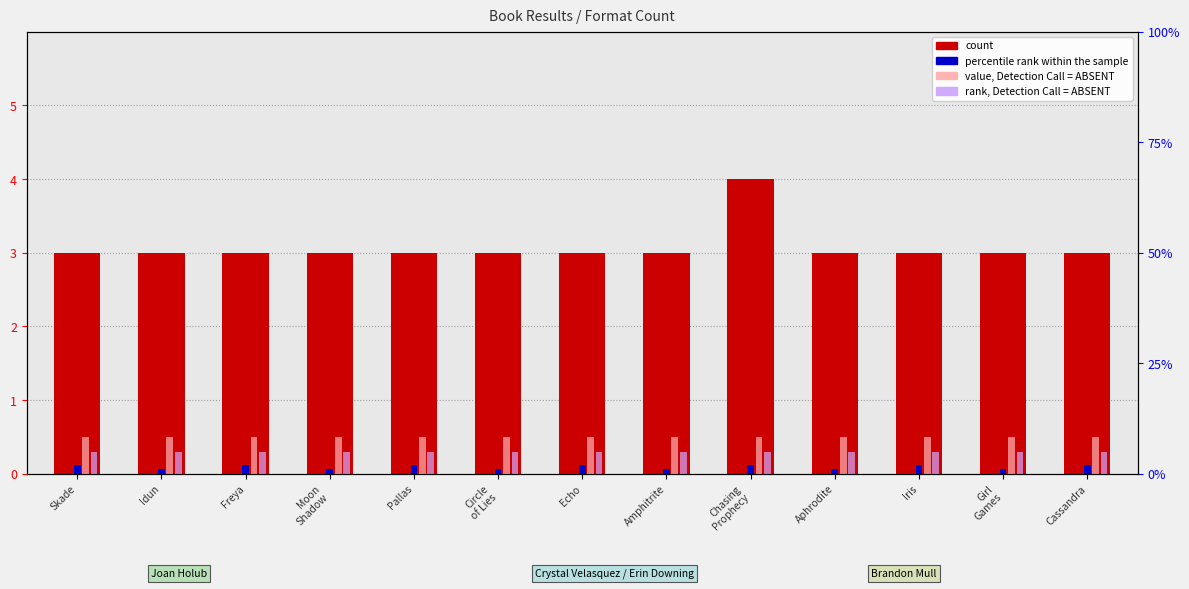

What is the sum of the value, Detection Call = ABSENT values at Aphrodite and Skade?

1.0